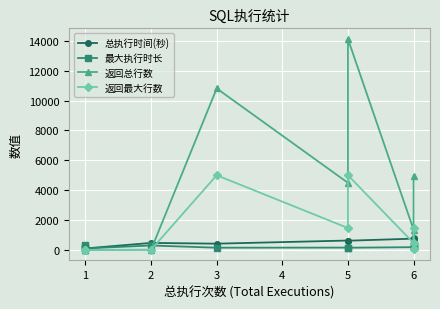

How many lines are shown in the chart?

4